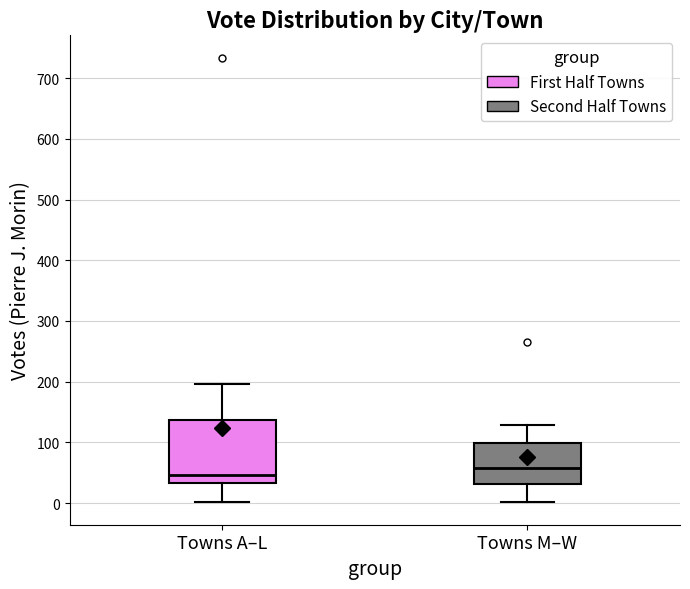

Reading left to right, transcribe this box plot: for each box, give where its median line is, the range the box spans, and where its two whiskers end, as read against the y-axis. The values are not printed on the chart, so give them approximately, as read against the axis.

Towns A–L: median 50, box 30 to 140, whiskers 0 to 200
Towns M–W: median 60, box 30 to 100, whiskers 0 to 130